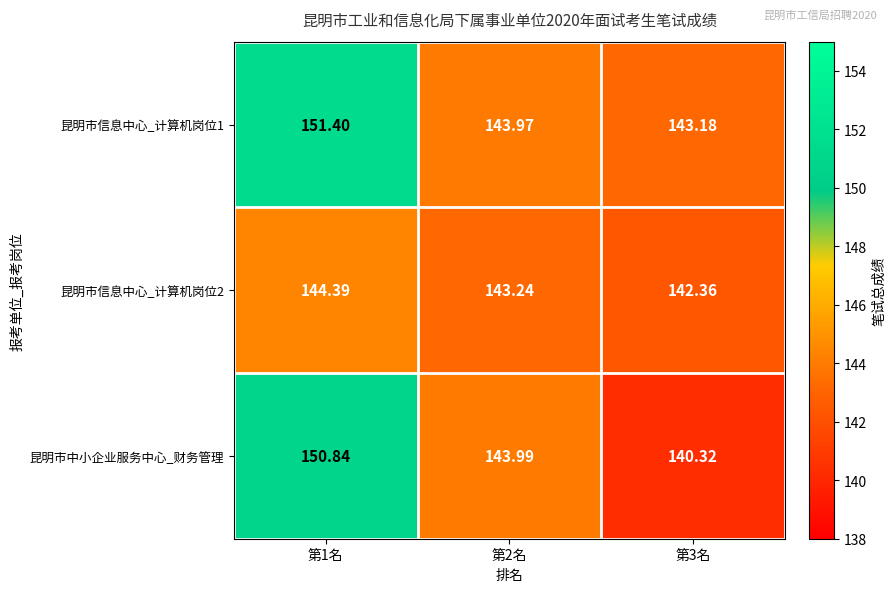

Which series changed the most between 第2名 and 第3名?

昆明市中小企业服务中心_财务管理